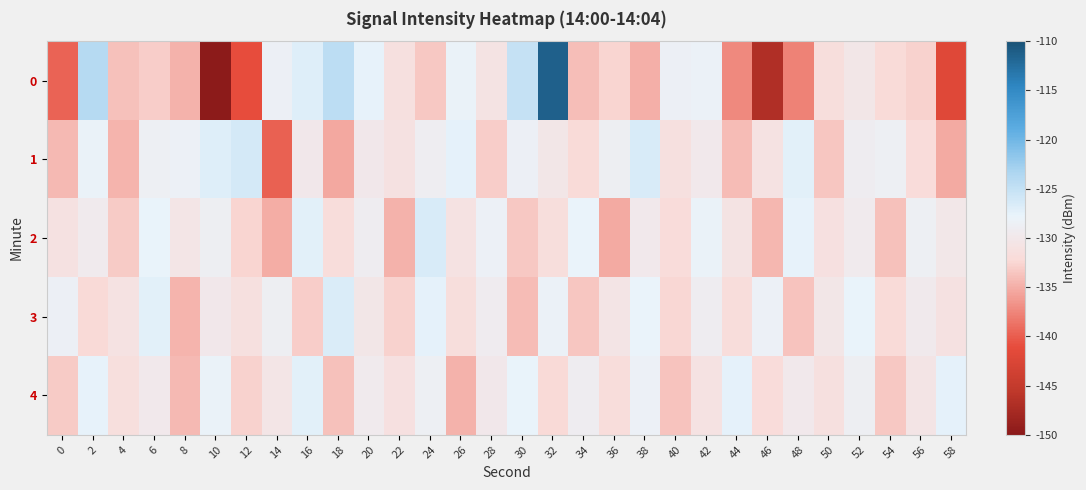

Which series changed the most between 14 and 26?

1